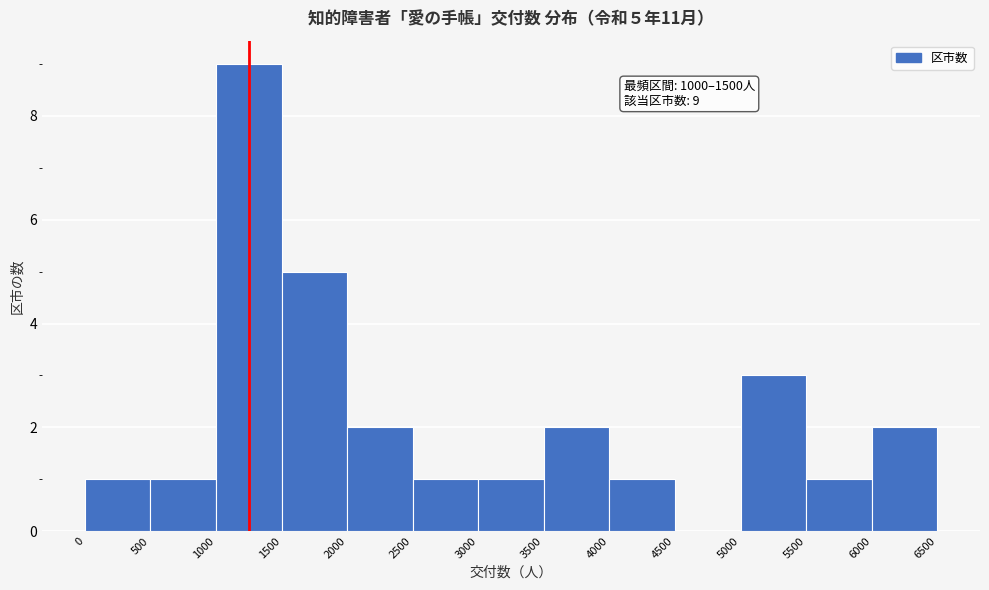

Over which range of the x-axis is the bar tallest?

1000 to 1500